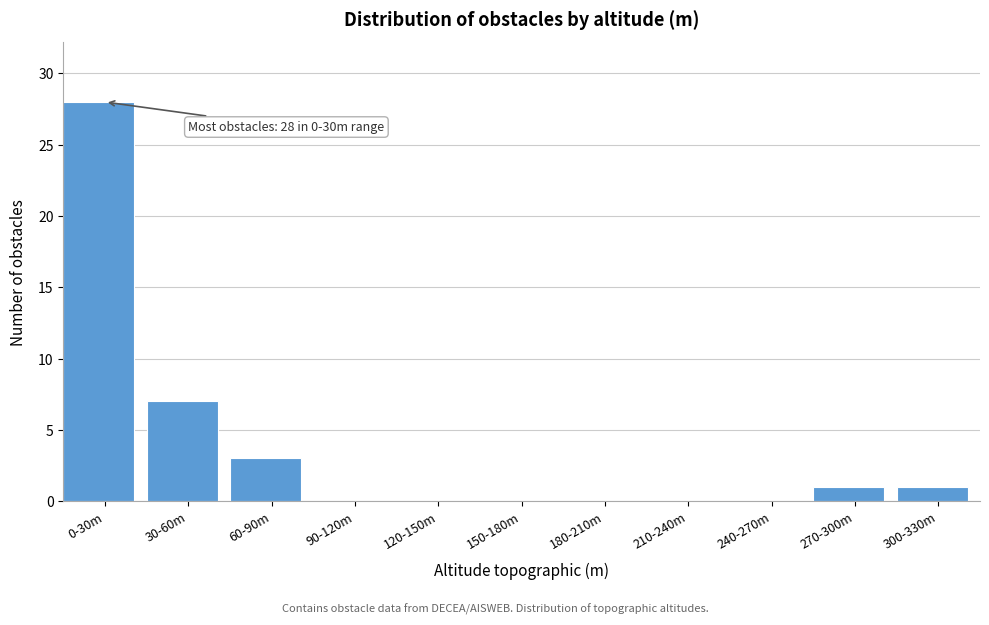

Reading left to right, list all the values displayed in this chart.

0-30m=28	30-60m=7	60-90m=3	90-120m=0	120-150m=0	150-180m=0	180-210m=0	210-240m=0	240-270m=0	270-300m=1	300-330m=1